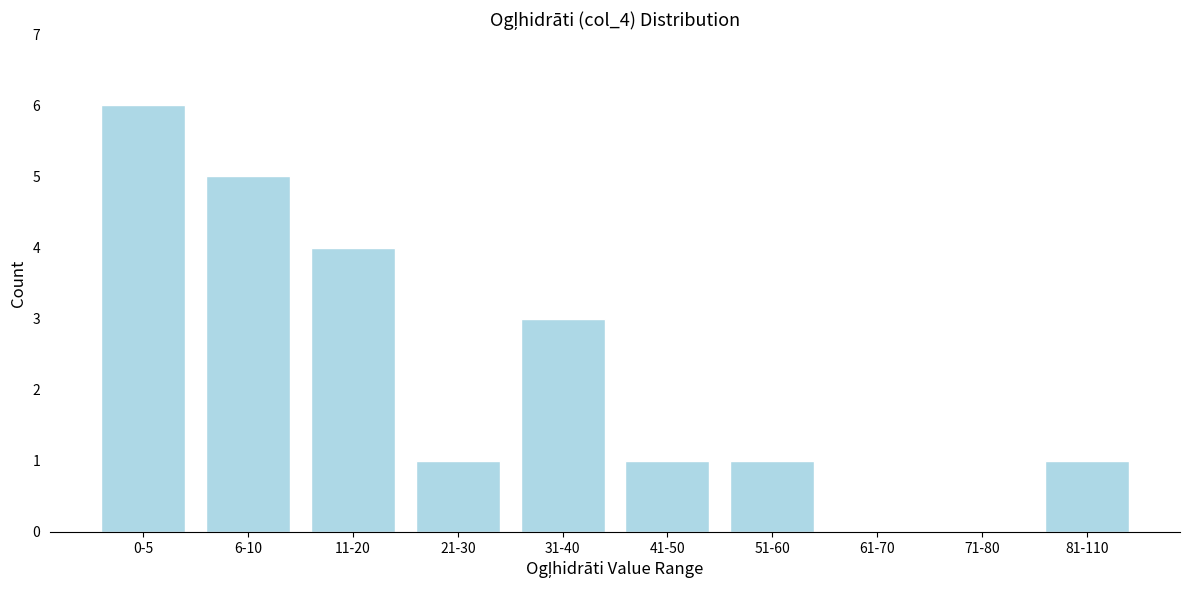

Reading left to right, what are all the values shown in this chart?

0-5=6	6-10=5	11-20=4	21-30=1	31-40=3	41-50=1	51-60=1	61-70=0	71-80=0	81-110=1